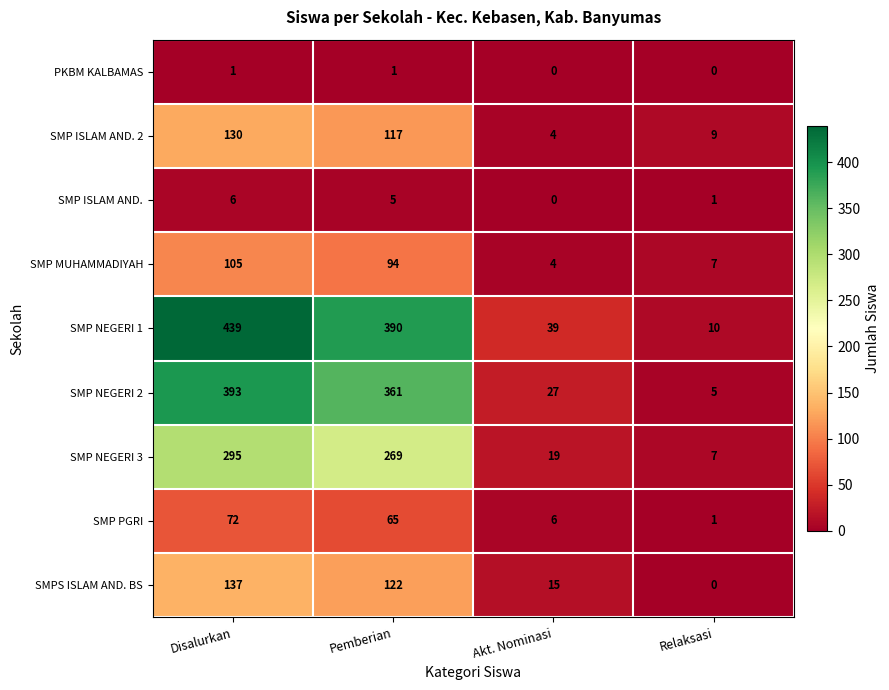

What value does the SMP PGRI series have at Disalurkan?

72